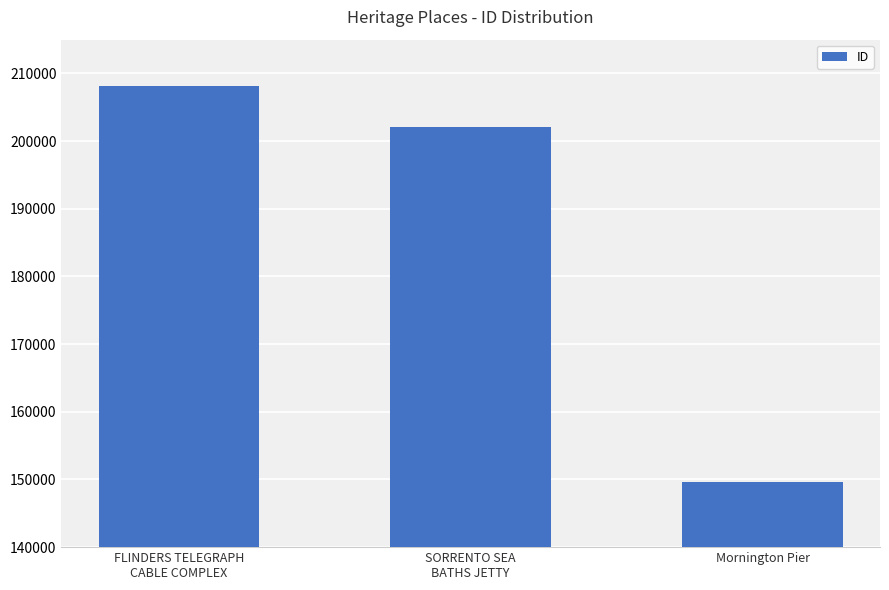

What is the average value?

186620